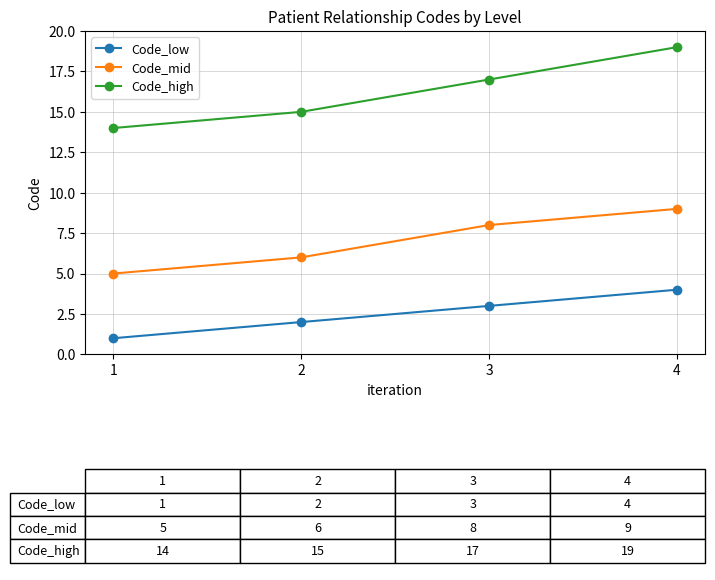

Which series has the largest range (max minus min)?

Code_high